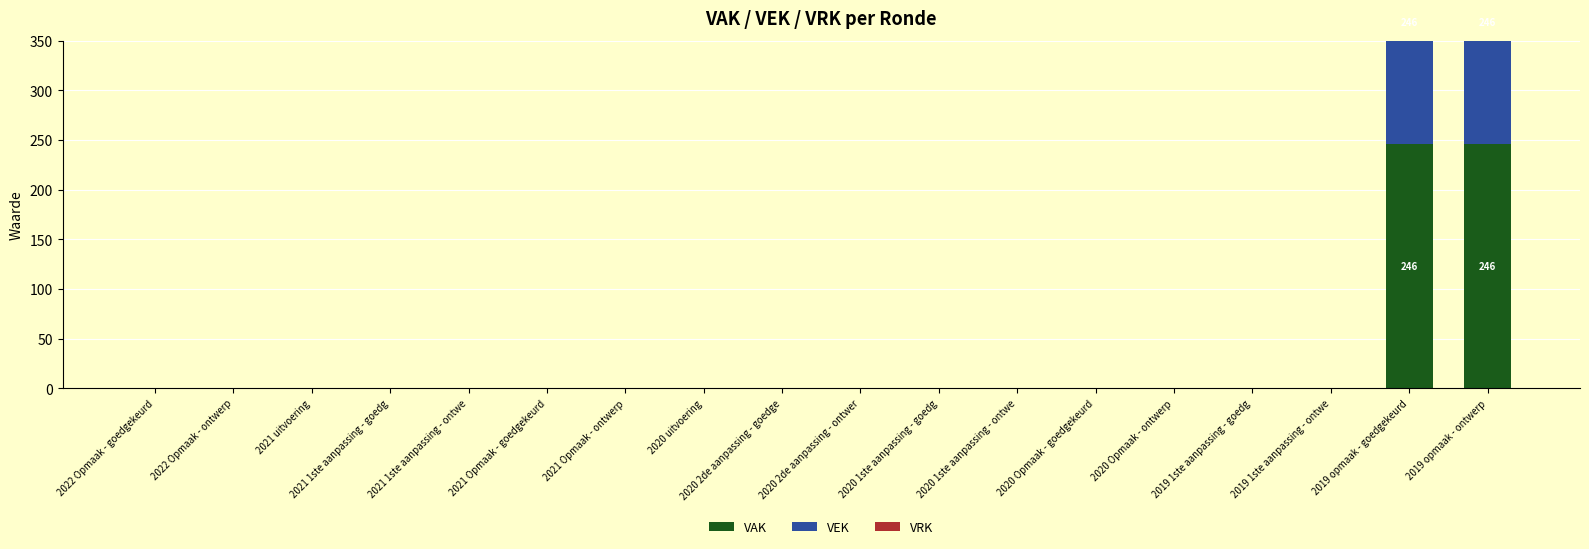

At which category does the chart reach its peak across all series?

2019 opmaak - goedgekeurd